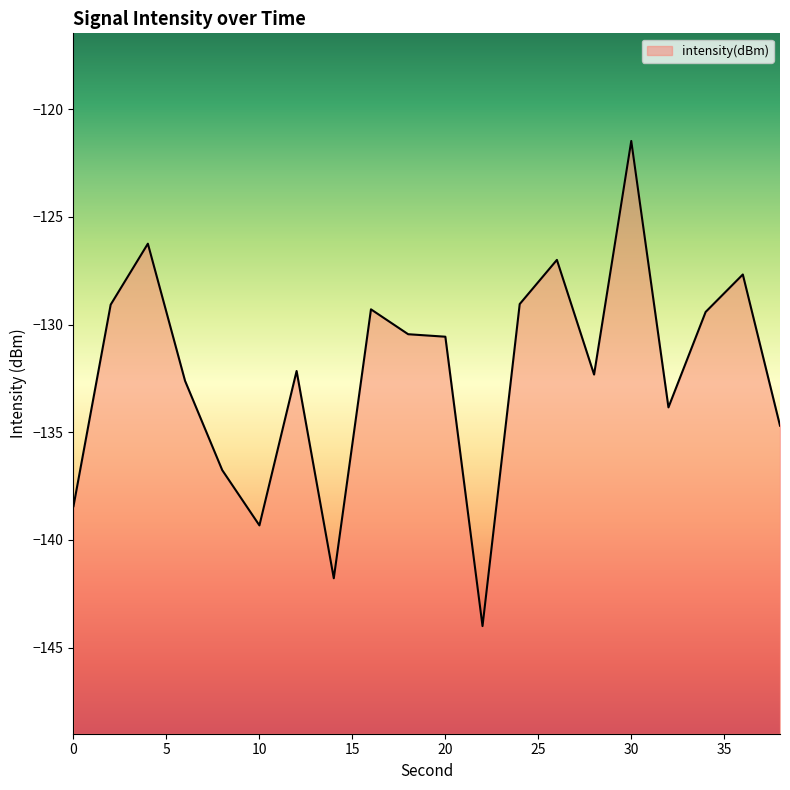

What is the value of the 3rd point from the left?

-126.2